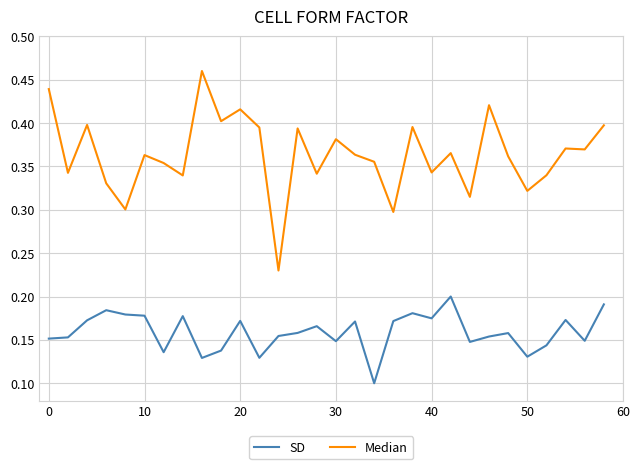

Which series has the largest total across all categories?

Median